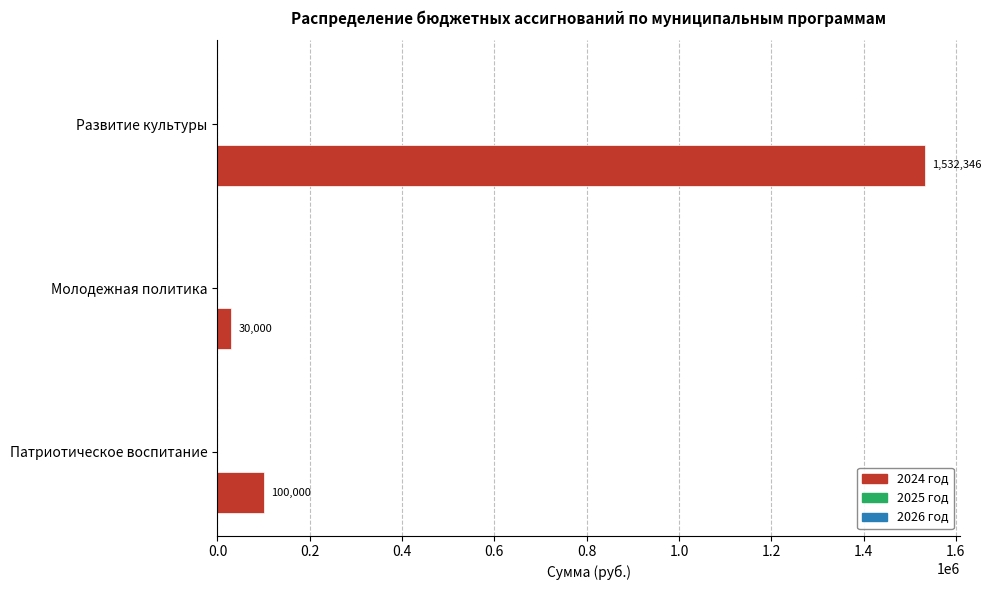

The value at Молодежная политика is 30000.0. True or false?

True